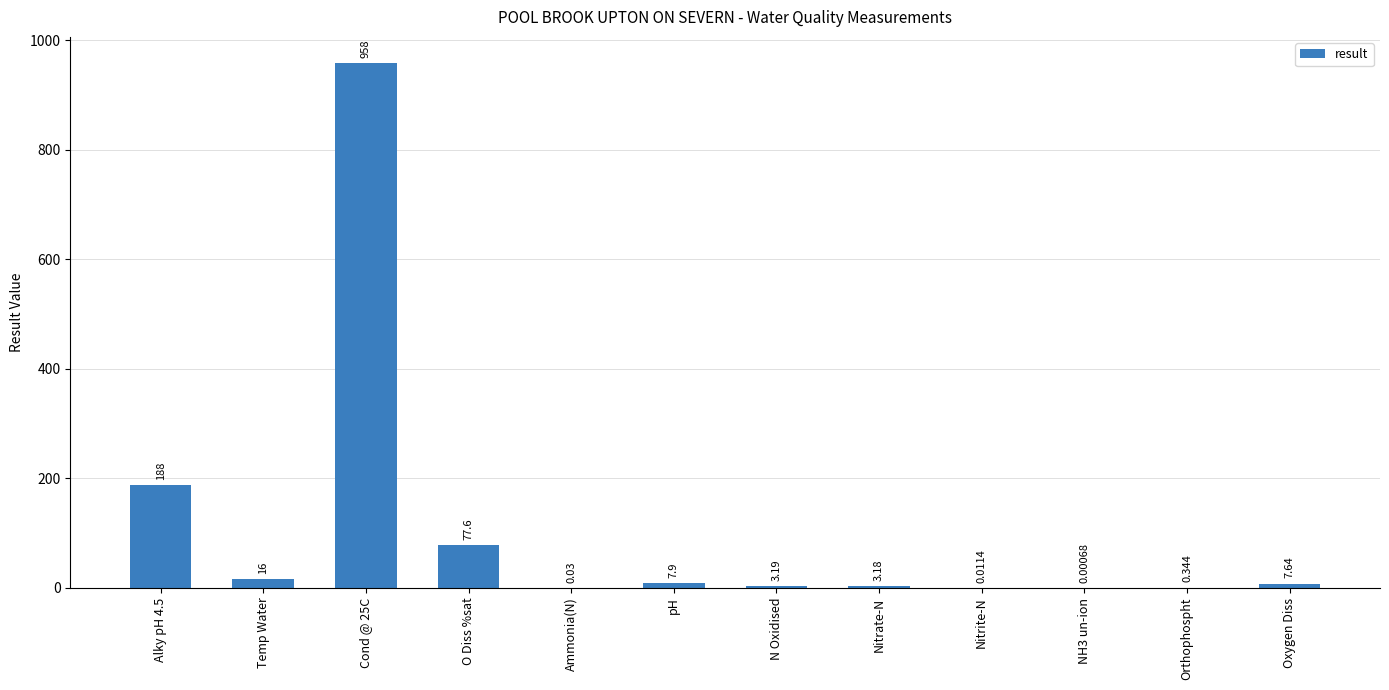

List the labels in order of value, largest first.

Cond @ 25C, Alky pH 4.5, O Diss %sat, Temp Water, pH, Oxygen Diss, N Oxidised, Nitrate-N, Orthophospht, Ammonia(N), Nitrite-N, NH3 un-ion